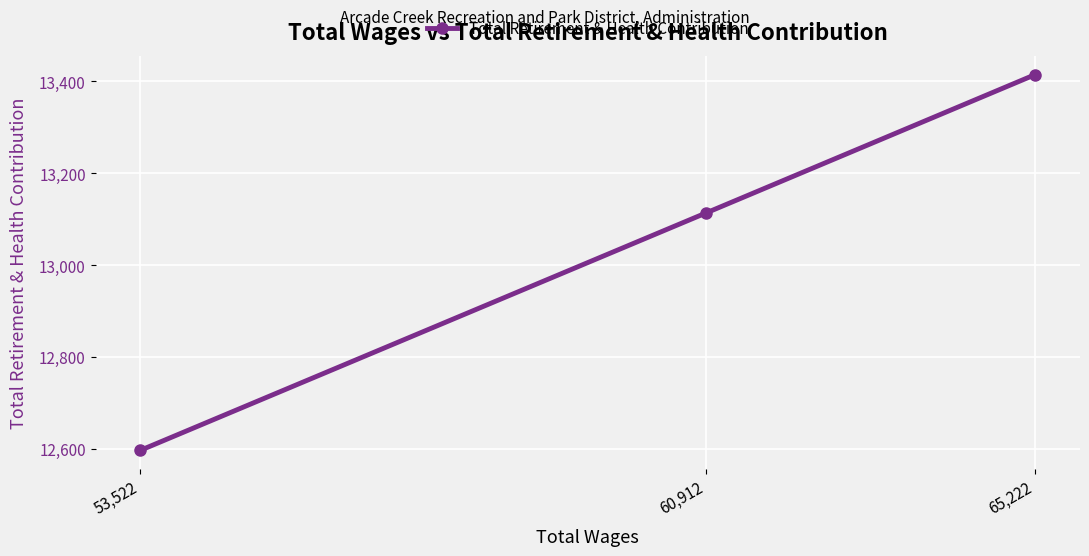

True or false: the data shows 13415 at 65,222.

True